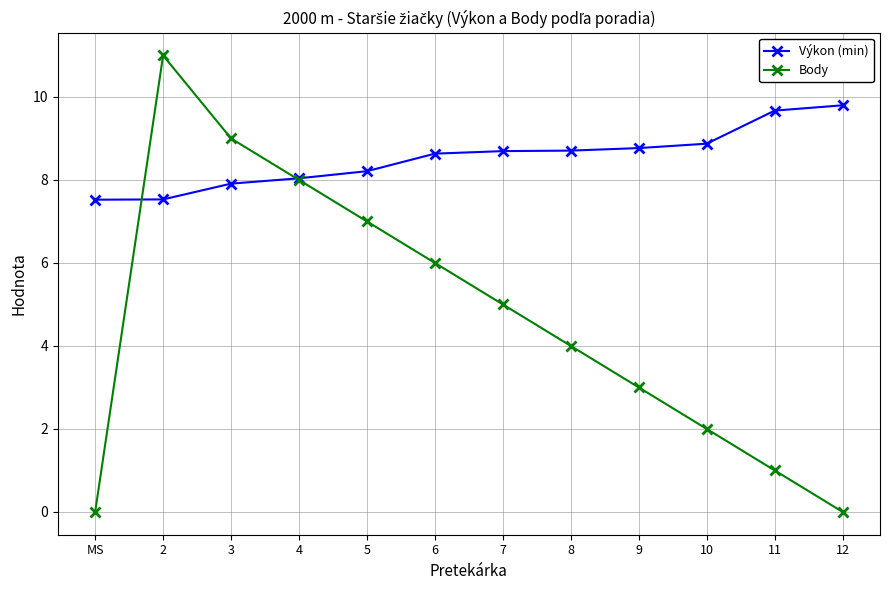

Where does the Body series first go above 5?

2